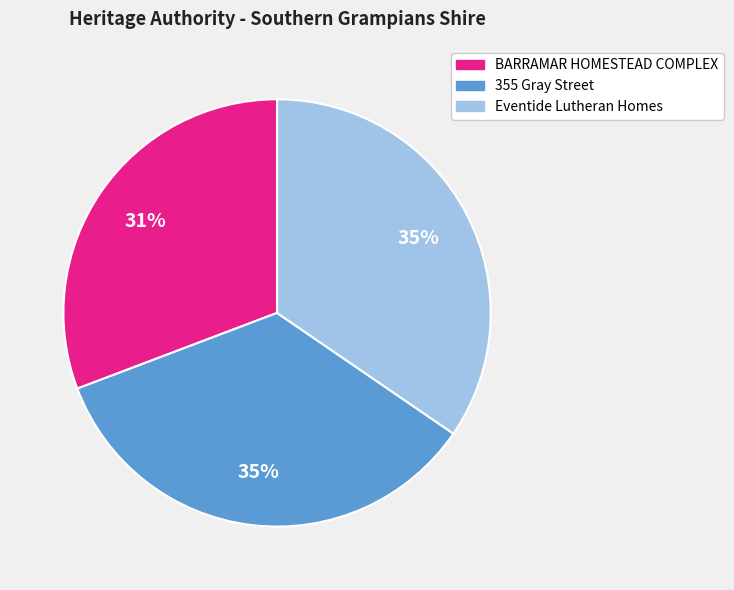

The Eventide Lutheran Homes slice represents 40% of the pie. True or false?

False